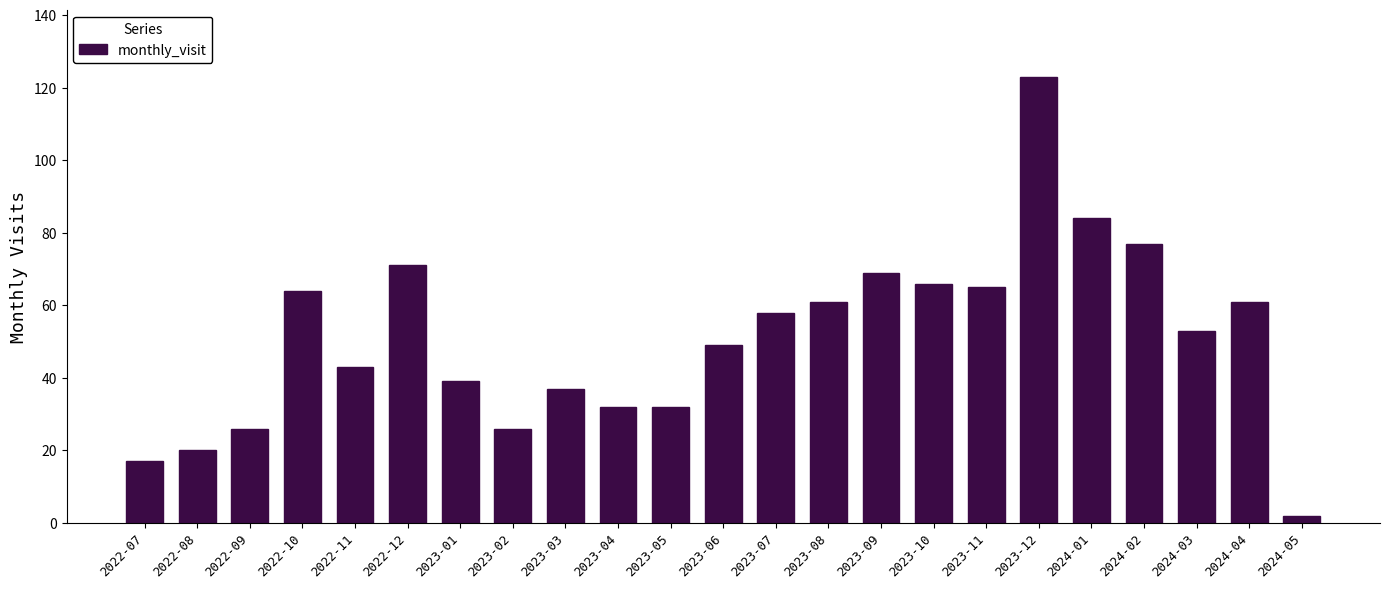

Reading left to right, extract all data points from this chart.

17	20	26	64	43	71	39	26	37	32	32	49	58	61	69	66	65	123	84	77	53	61	2